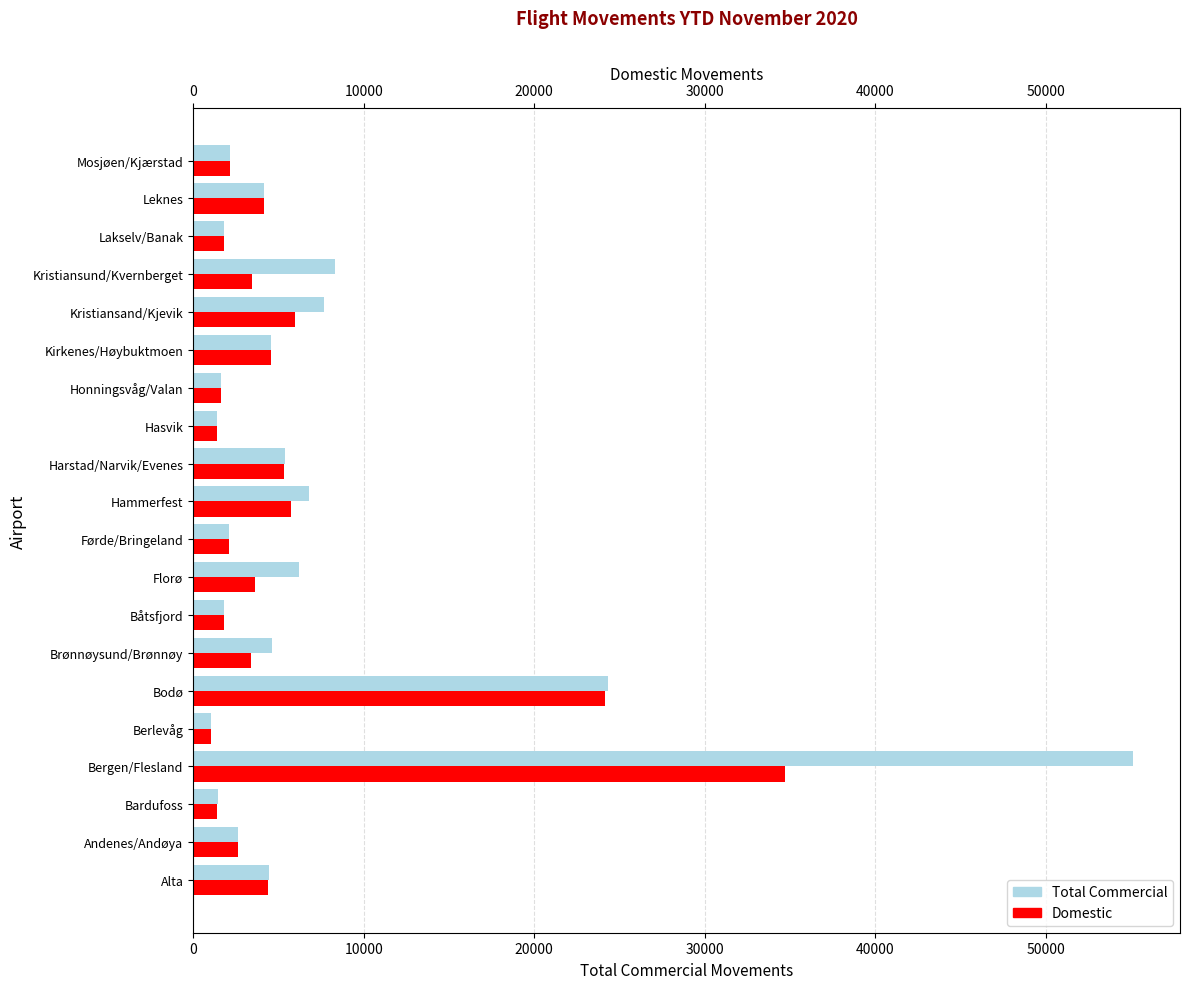

What is the difference between the highest and lowest values at Brønnøysund/Brønnøy?

1220